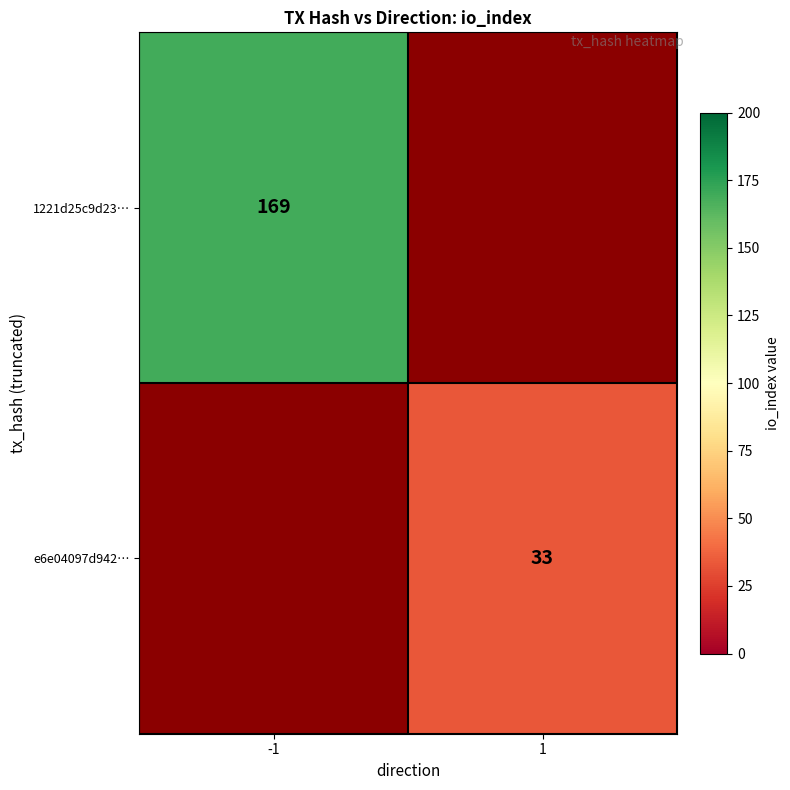

At how many categories does at least one series exceed 88?

1